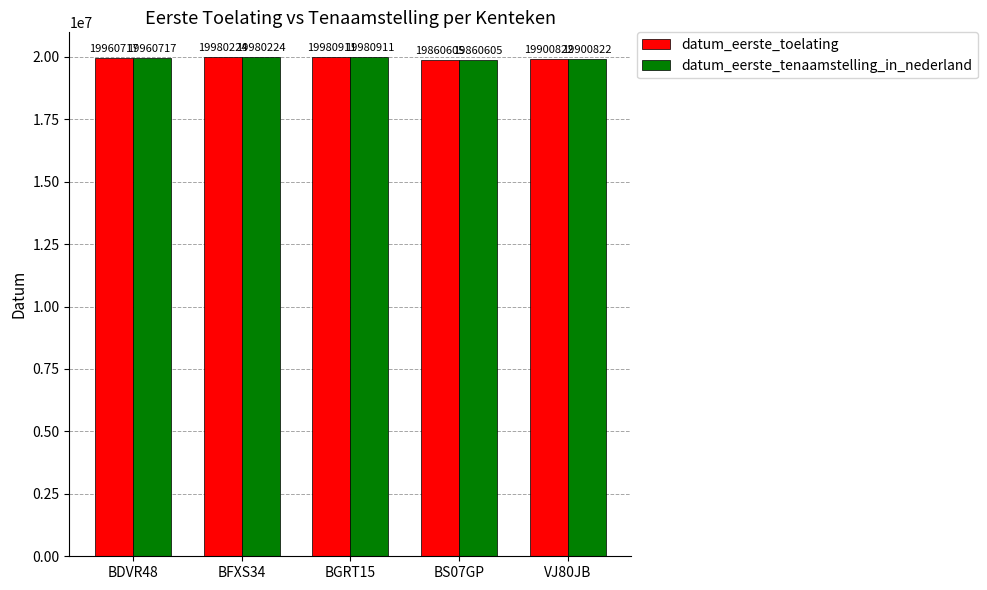

Reading left to right, list all the values displayed in this chart.

datum_eerste_toelating: BDVR48=19960717	BFXS34=19980224	BGRT15=19980911	BS07GP=19860605	VJ80JB=19900822
datum_eerste_tenaamstelling_in_nederland: BDVR48=19960717	BFXS34=19980224	BGRT15=19980911	BS07GP=19860605	VJ80JB=19900822